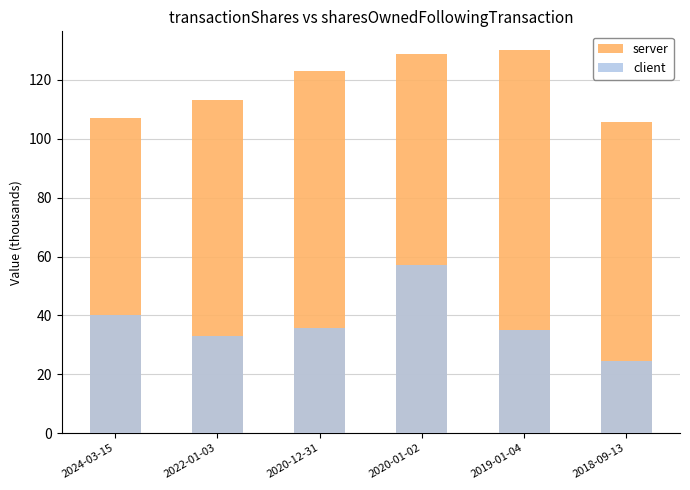

What is the smallest value displayed?

24.6